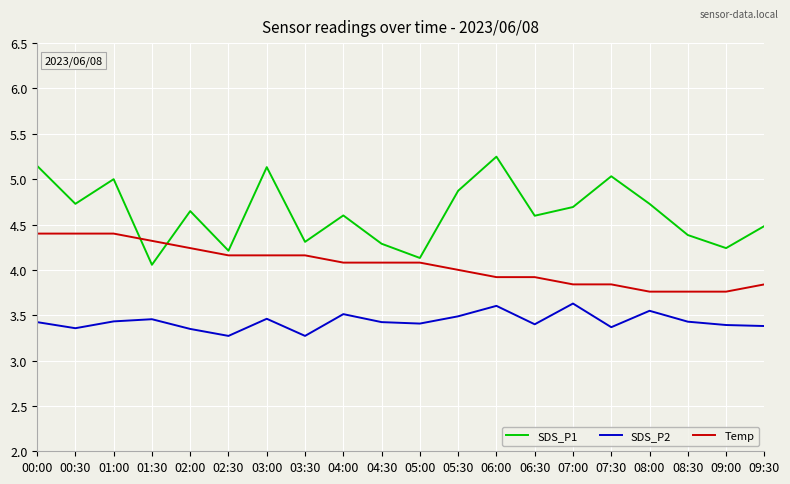

What is the difference between the second highest and second lowest values in the SDS_P2 series?

0.3